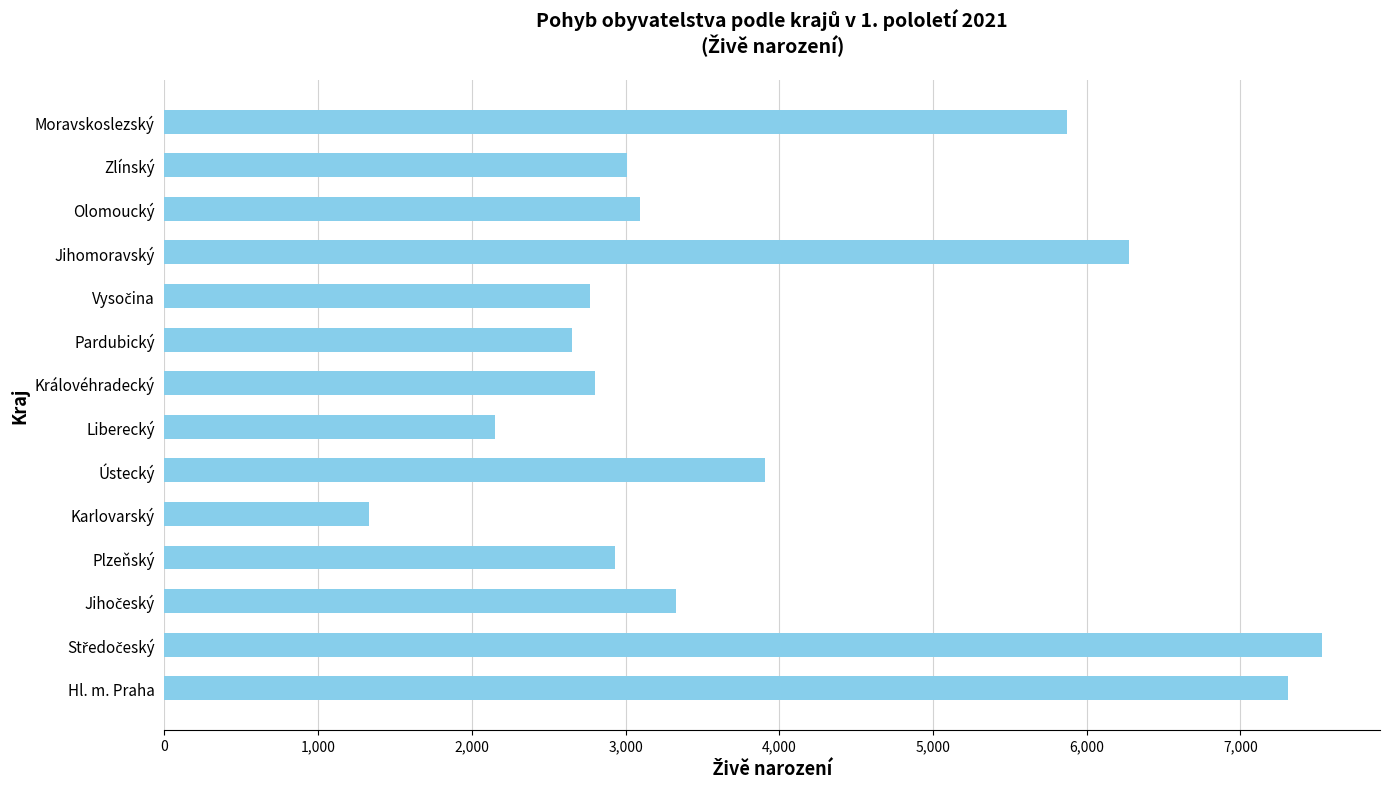

Is it true that the value at Jihomoravský is 4299?

False